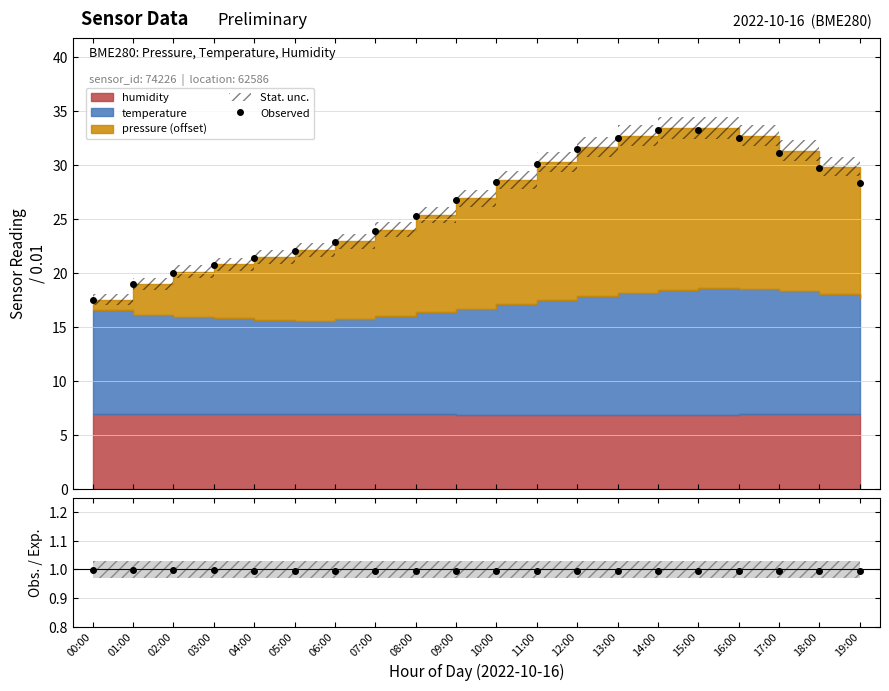

Reading left to right, transcribe all the data shown in this chart.

Observed: 17.5	19.0	20.0	20.7	21.4	22.1	22.9	23.9	25.3	26.8	28.5	30.1	31.5	32.5	33.2	33.2	32.5	31.2	29.7	28.4
Obs./Exp.: 1.0	1.0	1.0	1.0	1.0	1.0	1.0	1.0	1.0	1.0	1.0	1.0	1.0	1.0	1.0	1.0	1.0	1.0	1.0	1.0